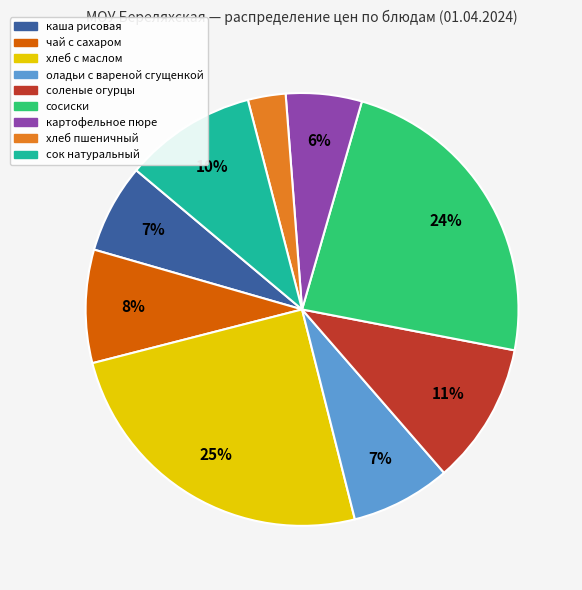

Count the number of slices in the pie.

9